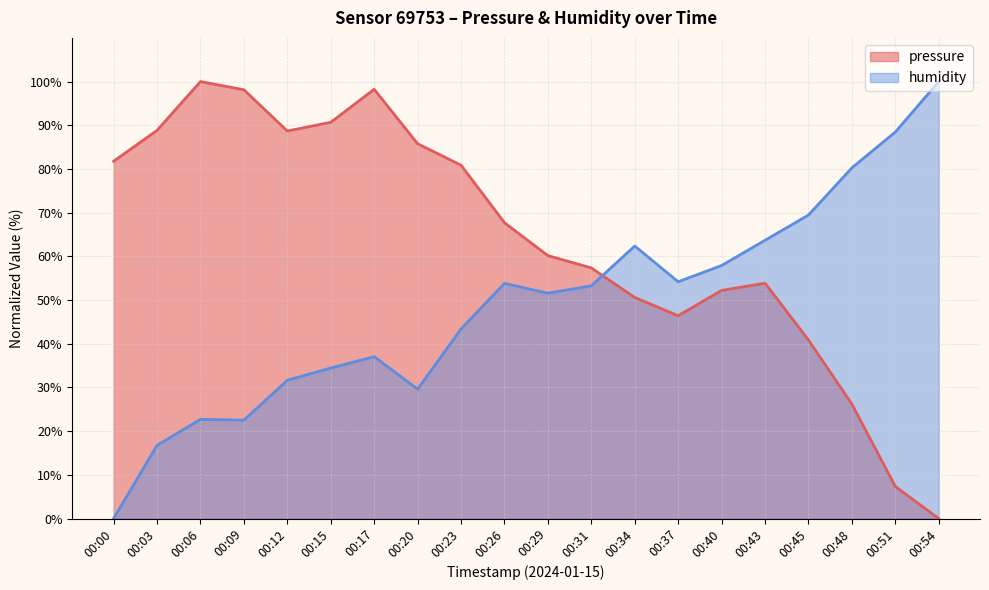

What is the total value across all series at 00:09?

120.7